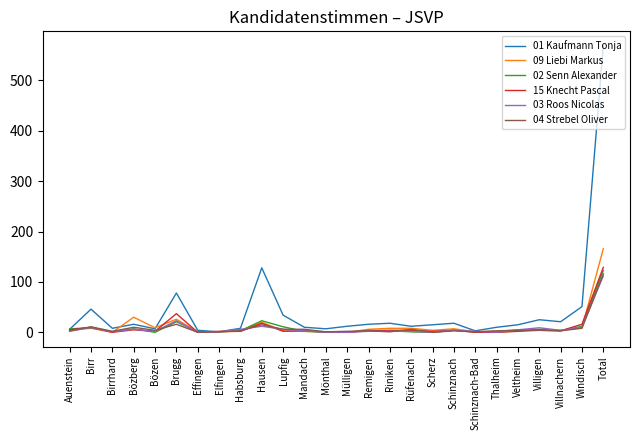

After their last crossing, which series has the higher values: 15 Knecht Pascal or 03 Roos Nicolas?

15 Knecht Pascal